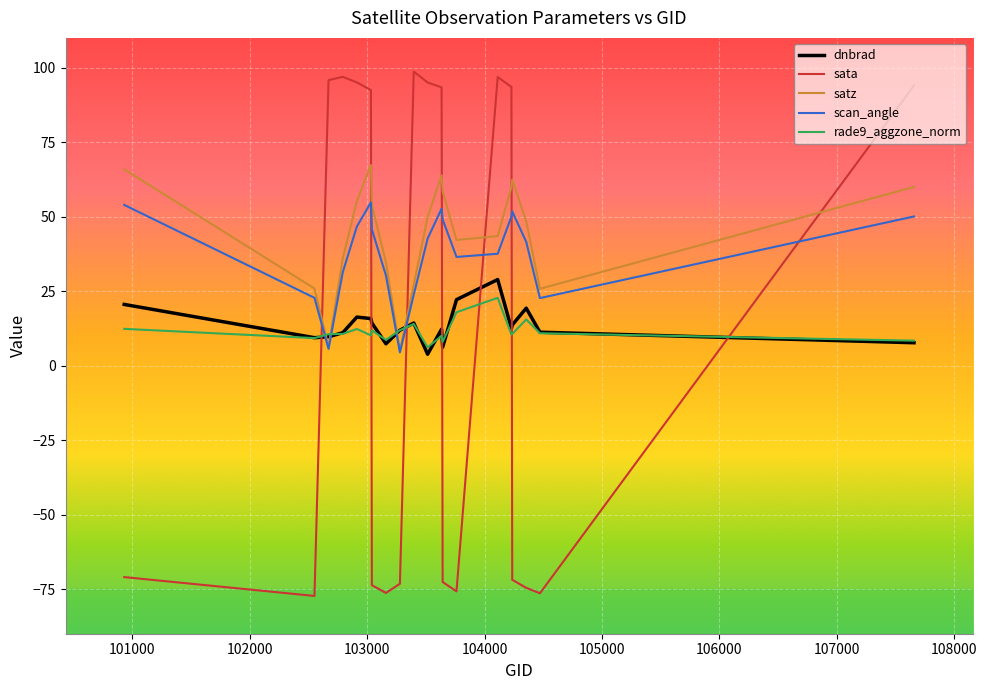

How many categories are shown in the chart?

20